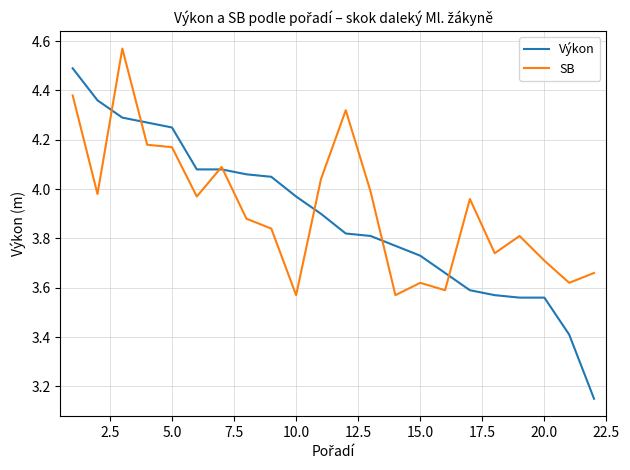

Rank the series by their maximum value, from highest to lowest.

SB, Výkon